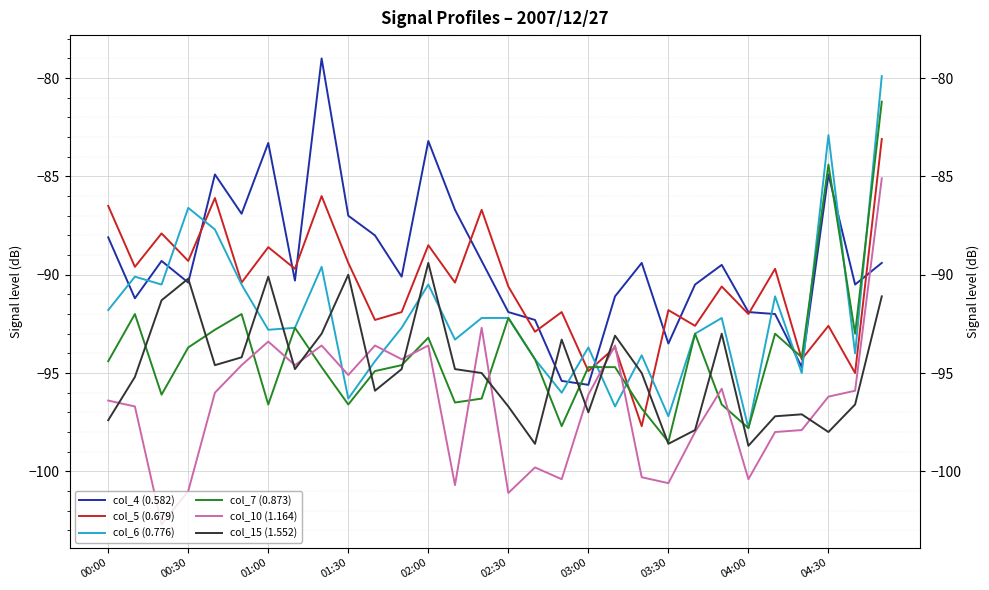

What is the difference between the maximum and minimum values in the col_6 (0.776) series?

17.9